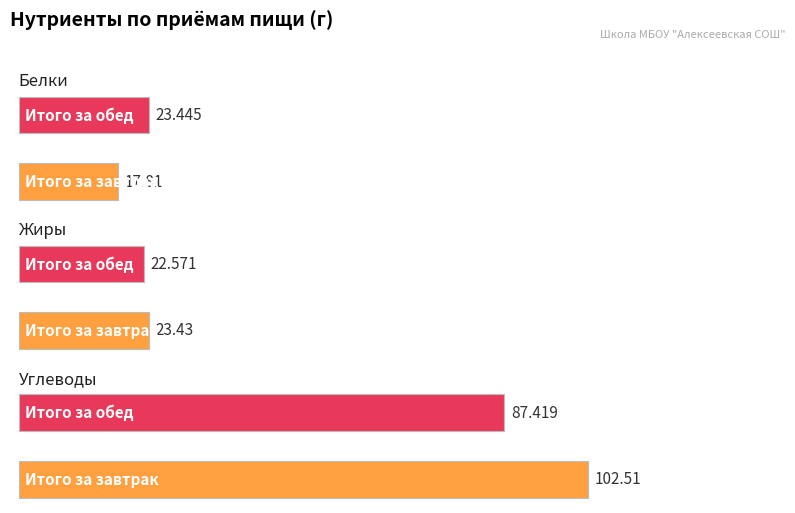

What is the value of the Углеводы bar at the 2nd from the left?

87.4